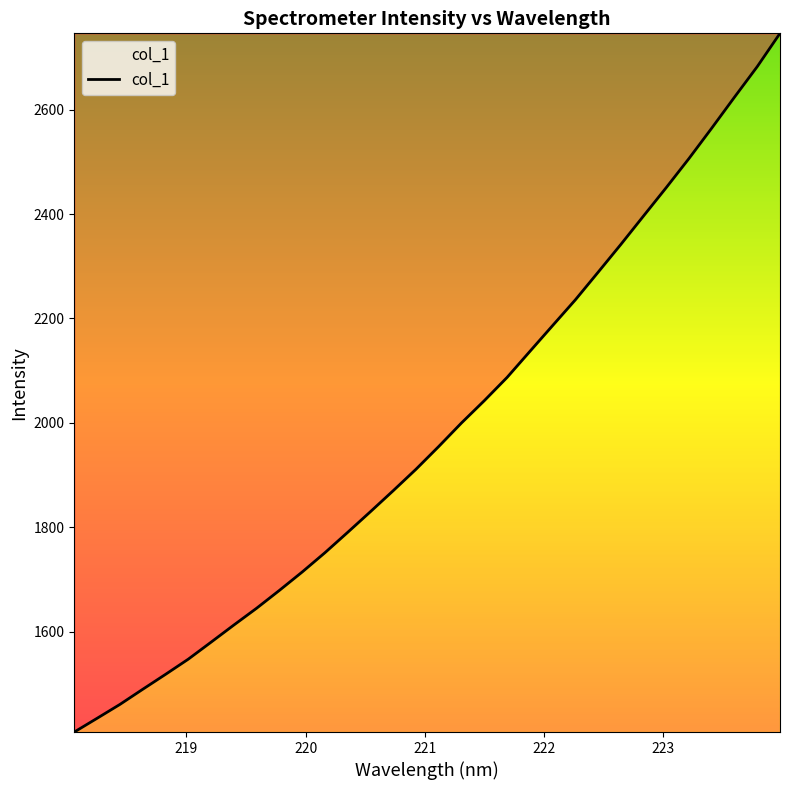

What is the maximum value shown in the chart?

2746.3